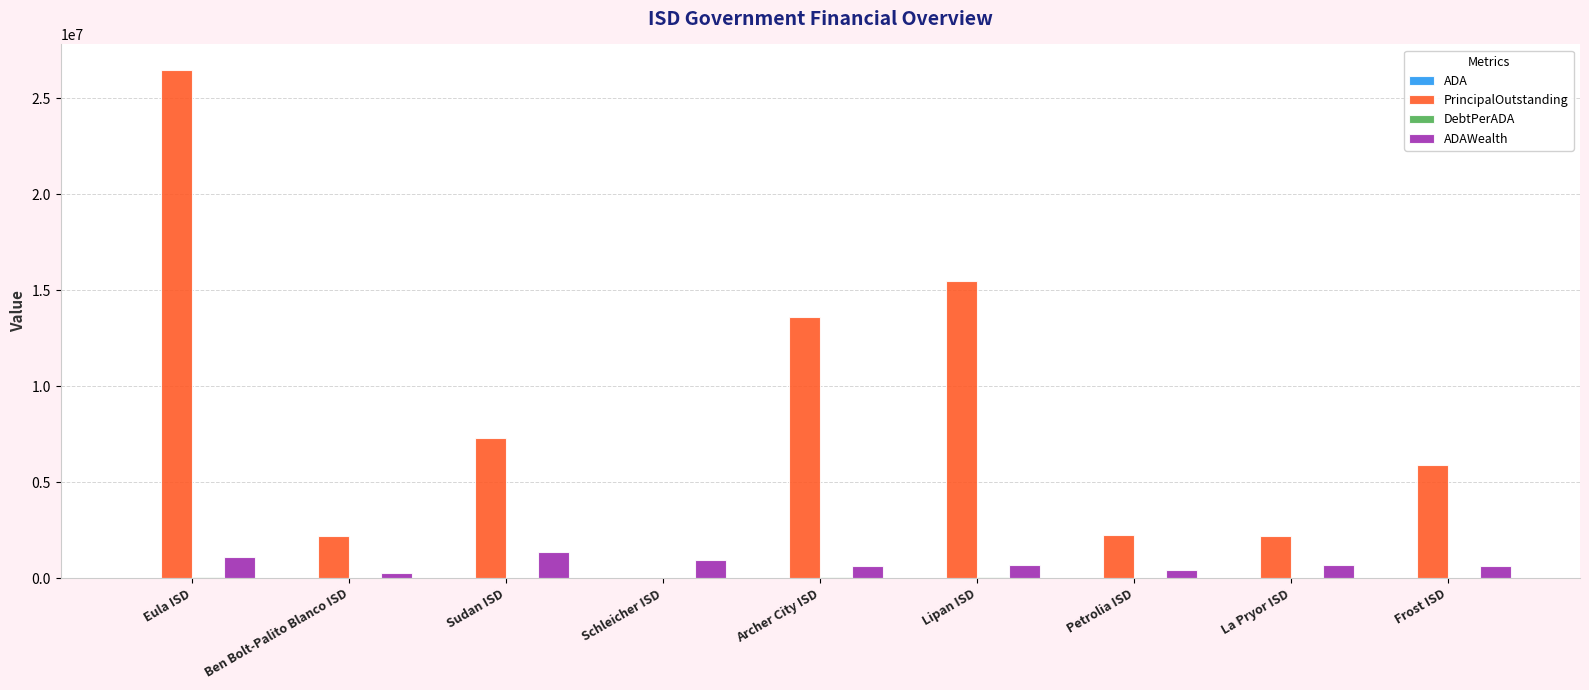

Where is PrincipalOutstanding nearest to the value 13238750?

Archer City ISD